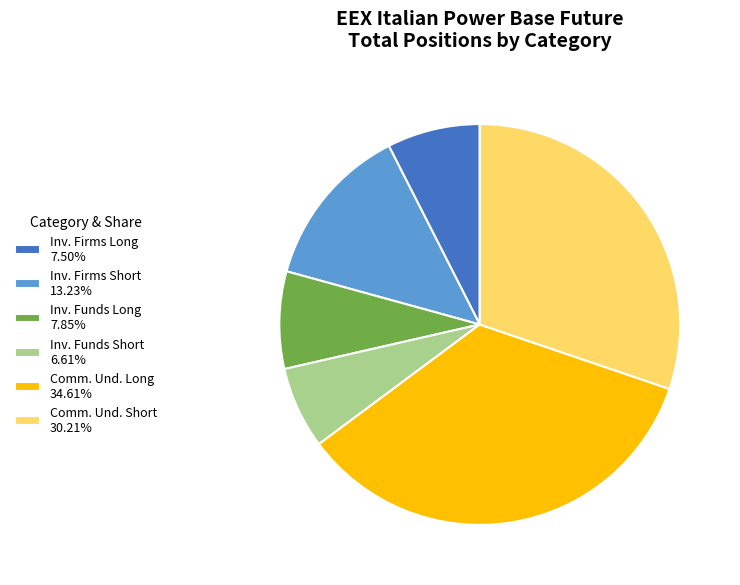

Is there any slice that represents more than half of the pie?

No